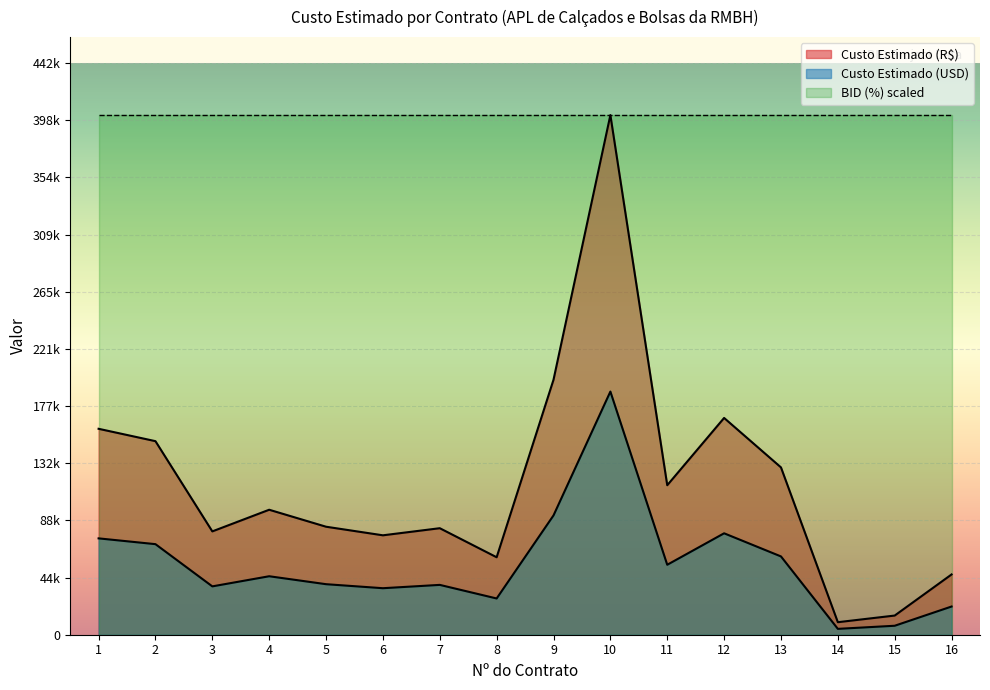

What are all the series names shown in the legend?

Custo Estimado (R$), Custo Estimado (USD), BID (%) scaled